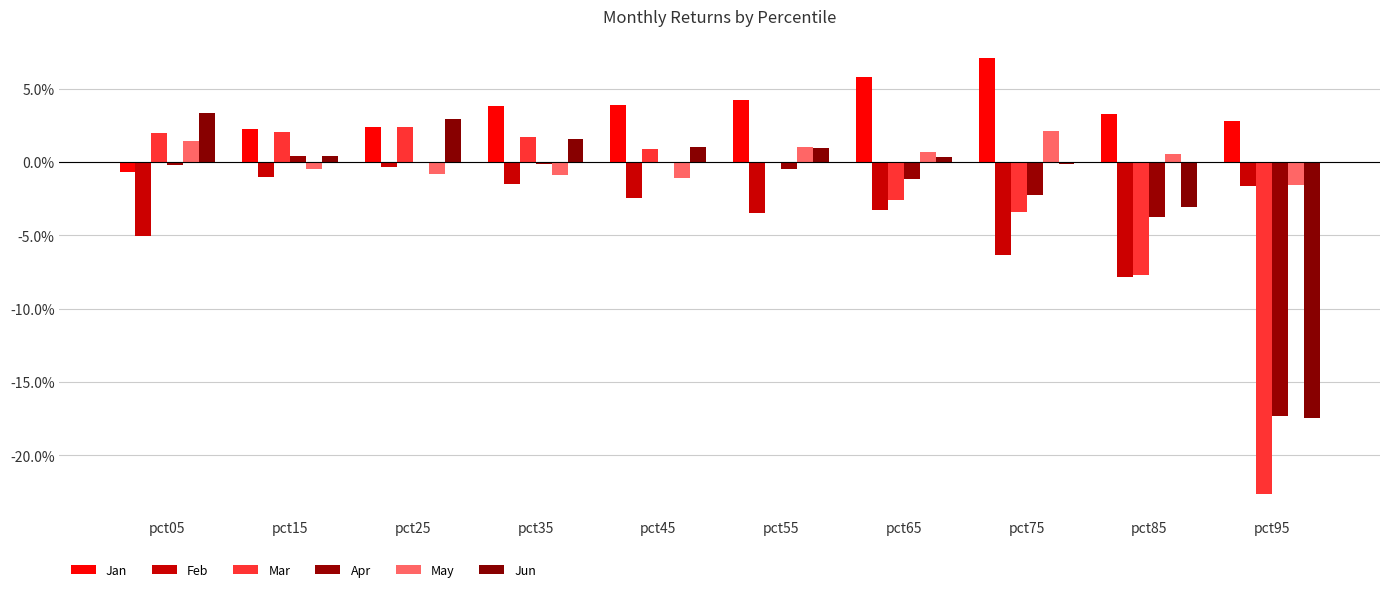

Reading left to right, list all the values displayed in this chart.

Jan: -0.0	0.0	0.0	0.0	0.0	0.0	0.1	0.1	0.0	0.0
Feb: -0.1	-0.0	-0.0	-0.0	-0.0	-0.0	-0.0	-0.1	-0.1	-0.0
Mar: 0.0	0.0	0.0	0.0	0.0	-0.0	-0.0	-0.0	-0.1	-0.2
Apr: -0.0	0.0	-0.0	-0.0	-0.0	-0.0	-0.0	-0.0	-0.0	-0.2
May: 0.0	-0.0	-0.0	-0.0	-0.0	0.0	0.0	0.0	0.0	-0.0
Jun: 0.0	0.0	0.0	0.0	0.0	0.0	0.0	-0.0	-0.0	-0.2